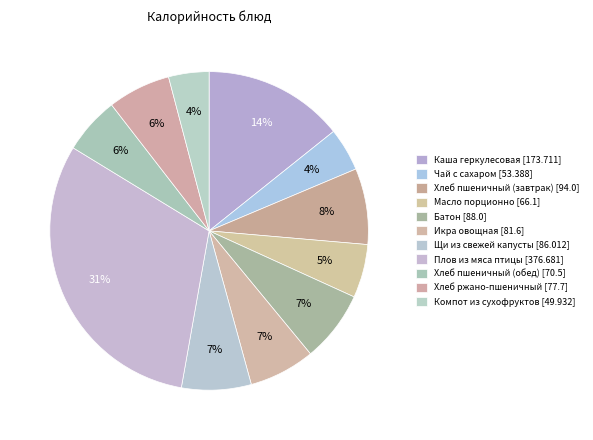

Between Хлеб ржано-пшеничный [77.7] and Хлеб пшеничный (завтрак) [94.0], which is larger?

Хлеб пшеничный (завтрак) [94.0]